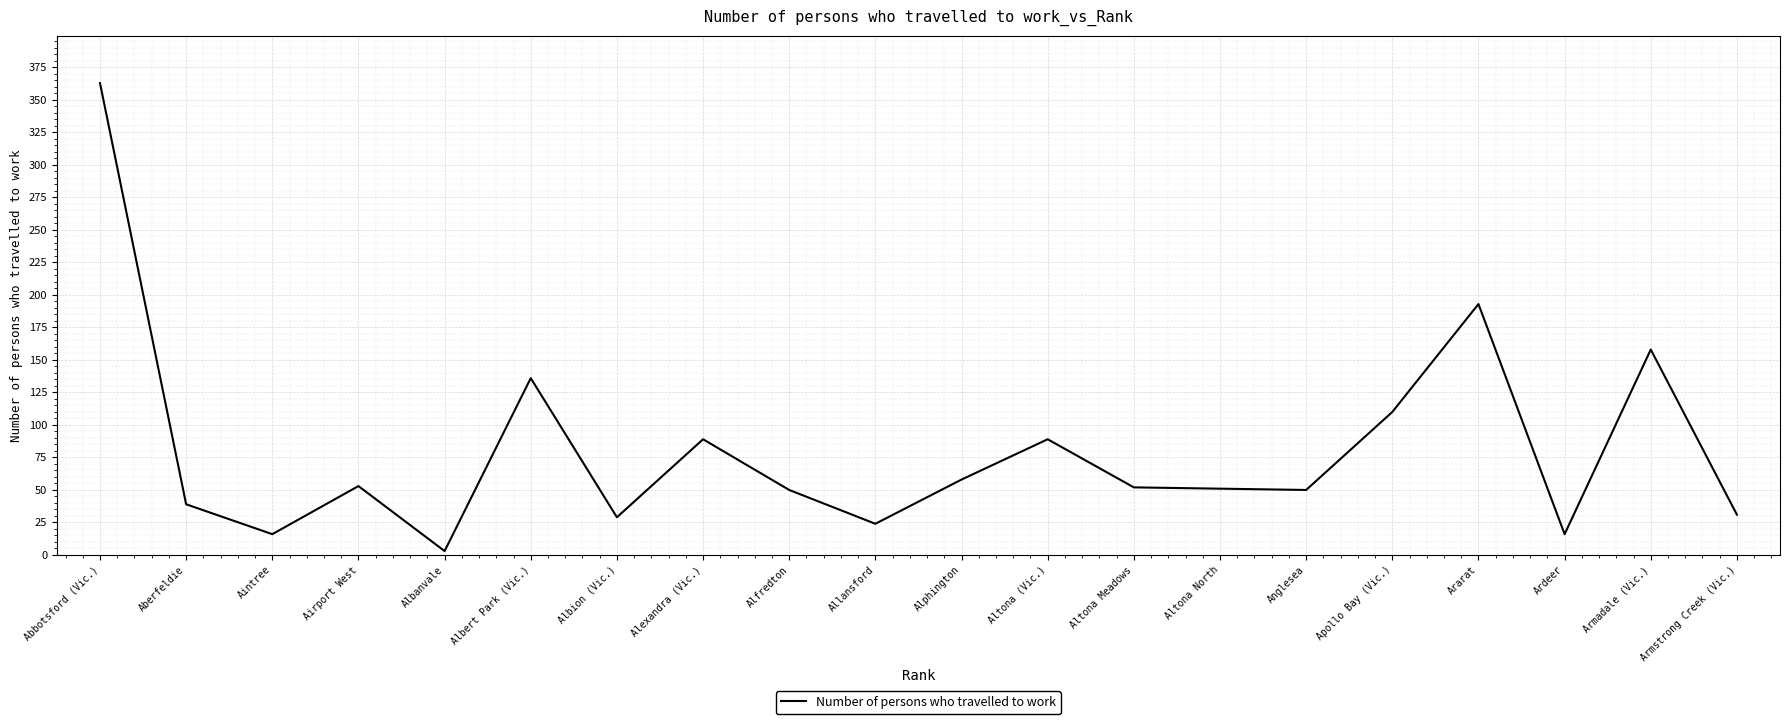

What is the difference between the second highest and minimum values?

190